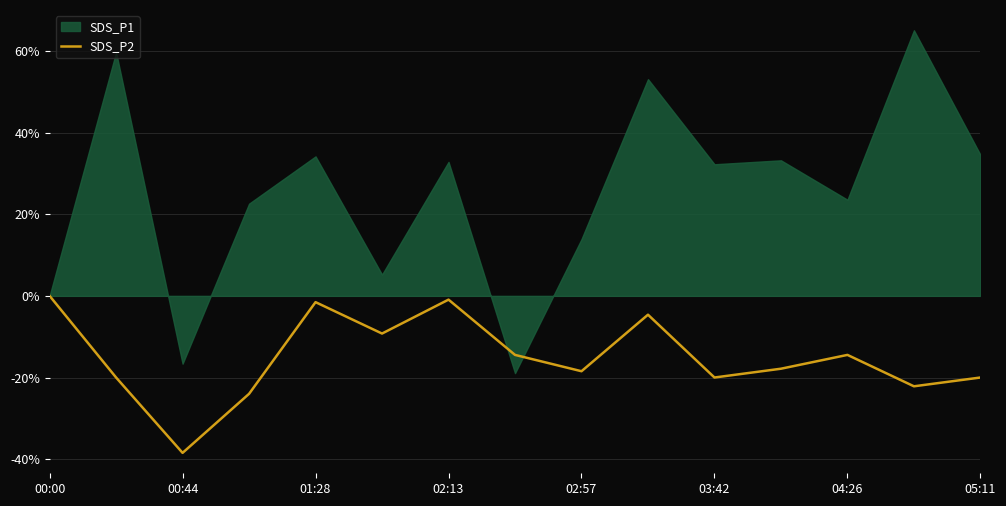

What is the smallest value displayed?

-38.5